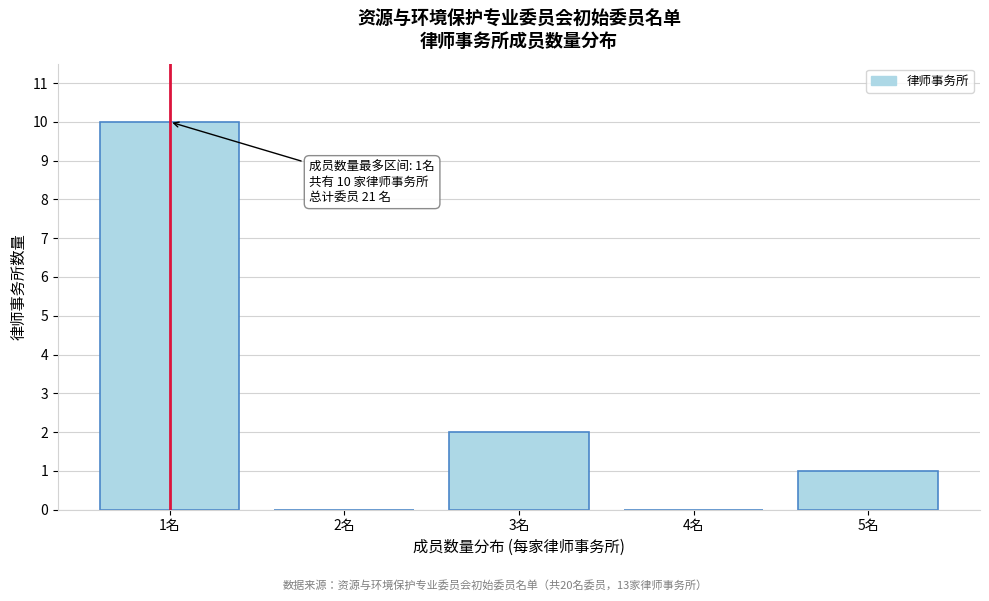

Reading right to left, list all the values displayed in this chart.

5名=1	4名=0	3名=2	2名=0	1名=10